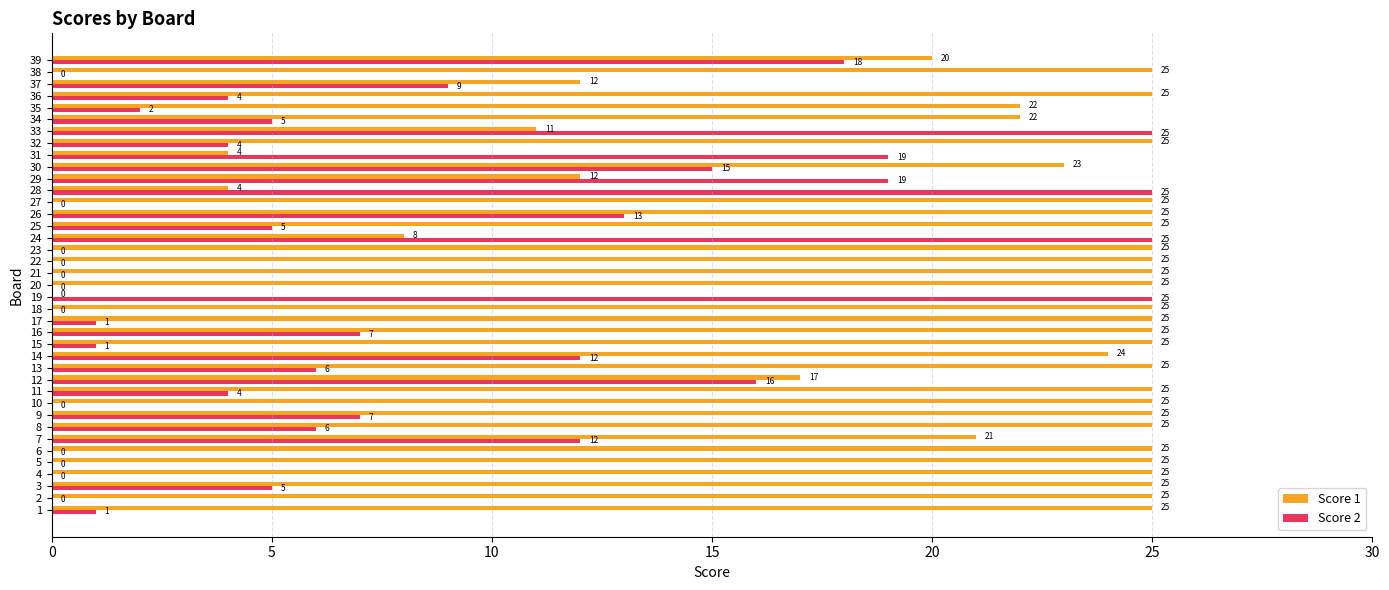

Is it true that Score 1 equals 20 at 39?

True